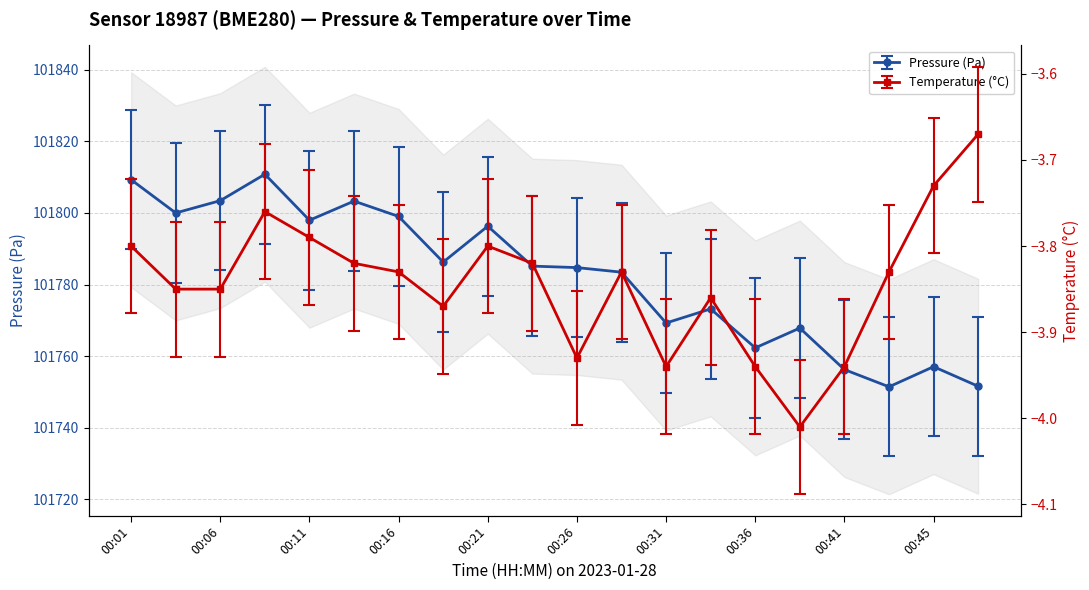

Which label corresponds to the smallest value in the chart?

00:38